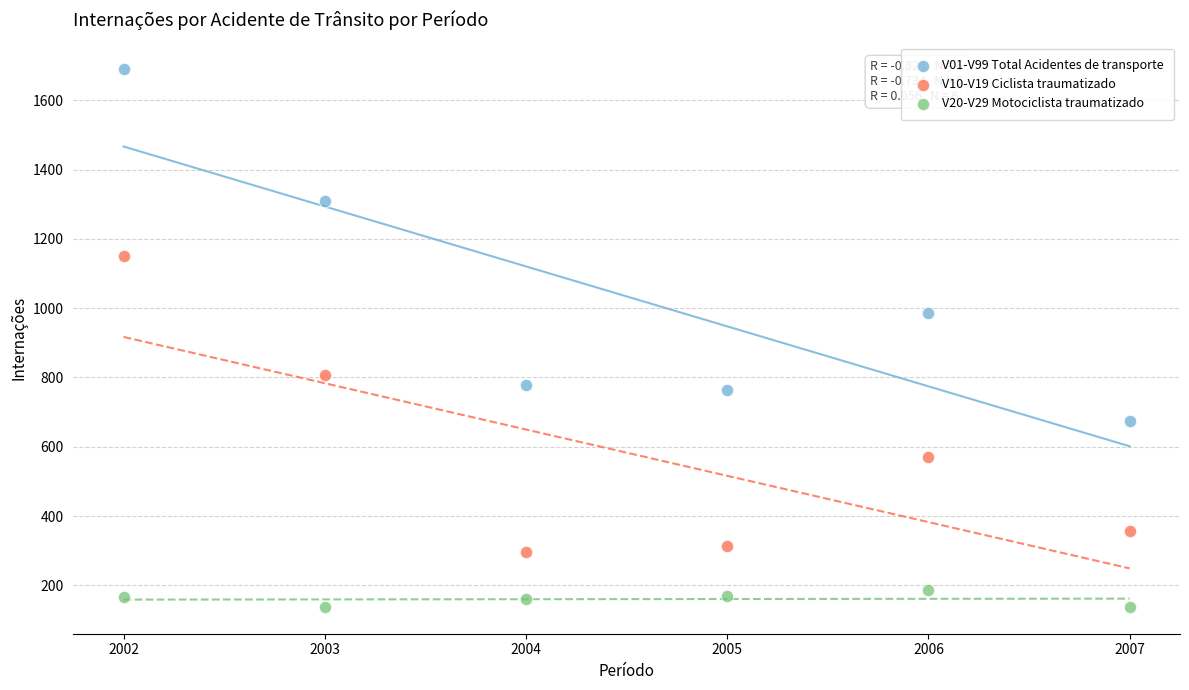

Which series has the widest spread of Y values?

V01-V99 Total Acidentes de transporte